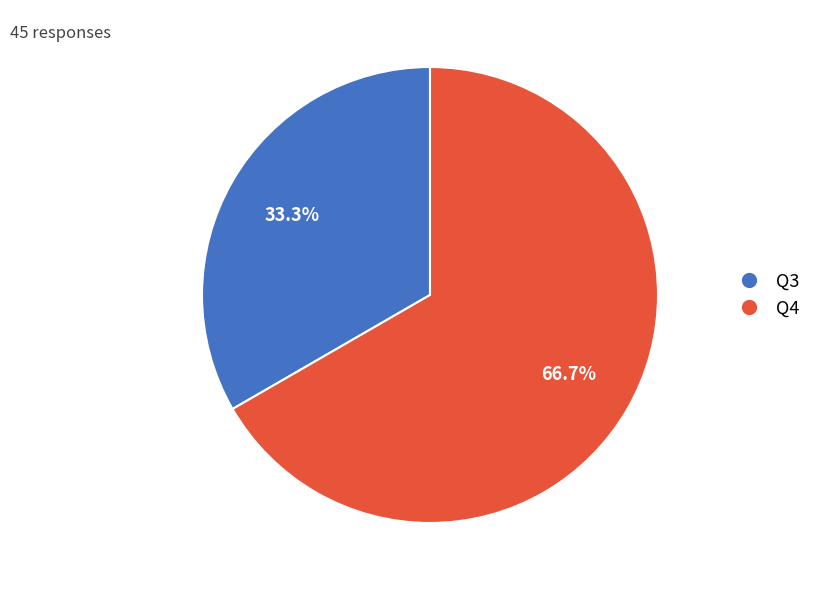

To the nearest percent, what percentage of the pie is Q3?

33%